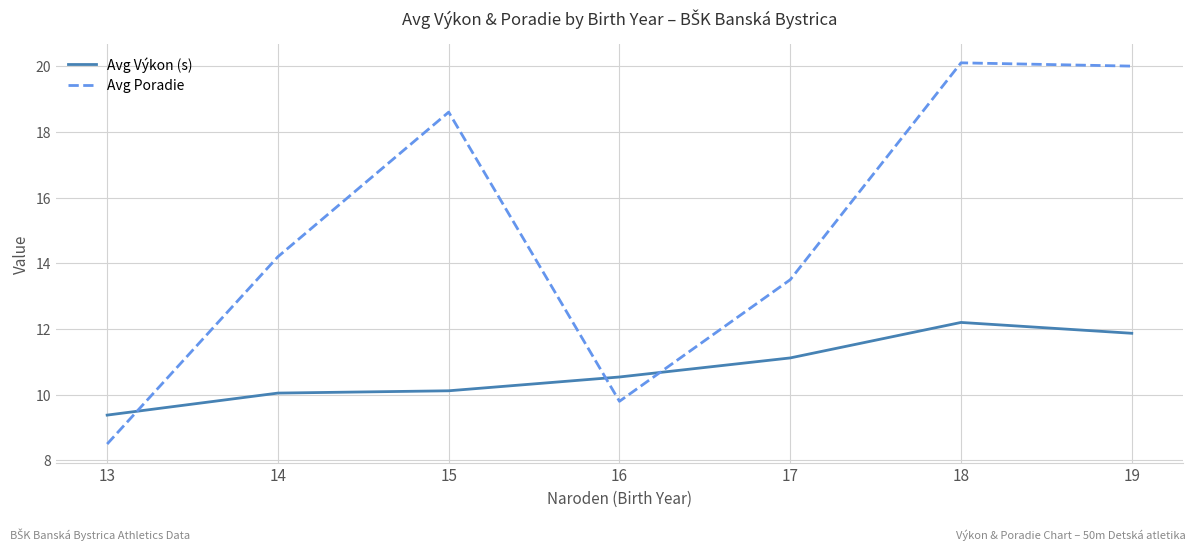

How many values in the Avg Poradie series exceed 14?

4